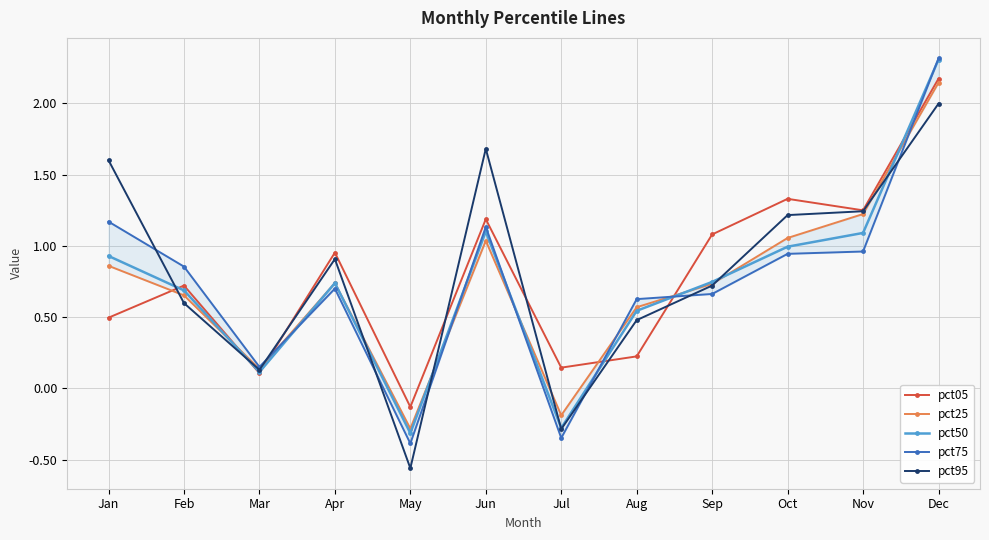

Which series has the widest spread of values?

pct75